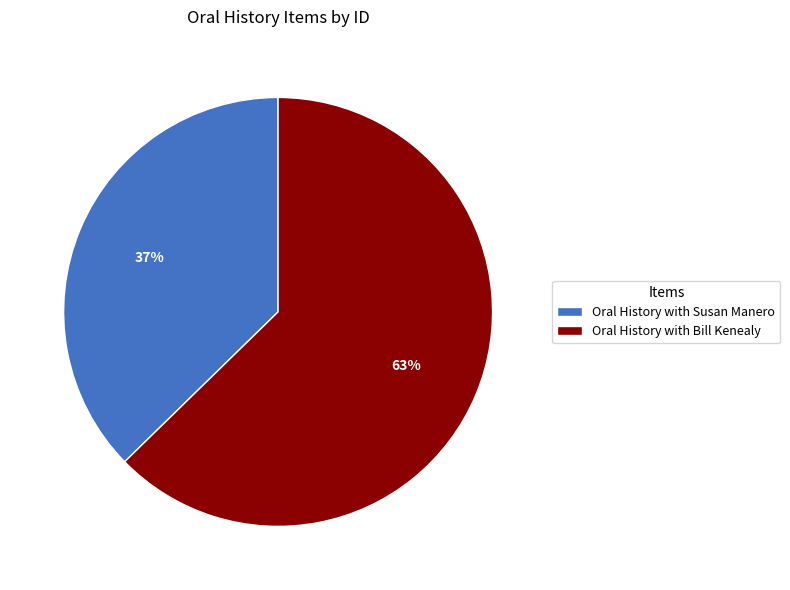

Do Oral History with Susan Manero and Oral History with Bill Kenealy together represent more than half of the pie?

Yes